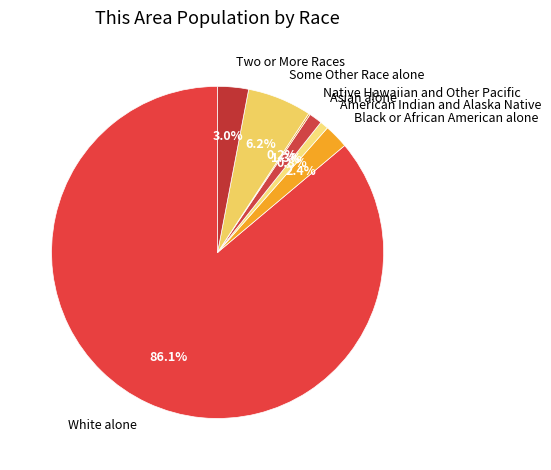

Which category accounts for the majority?

White alone